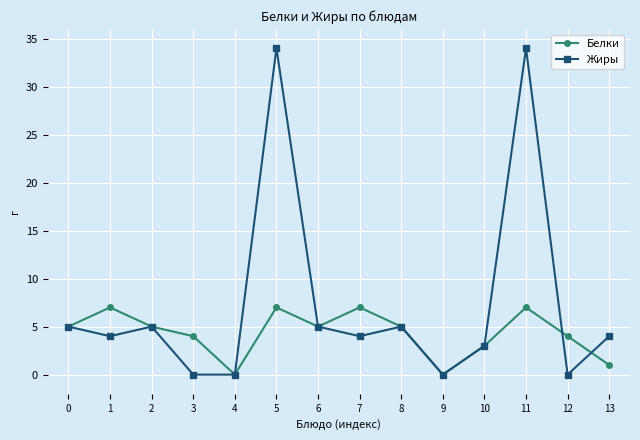

What is the sum of all Белки values?

60